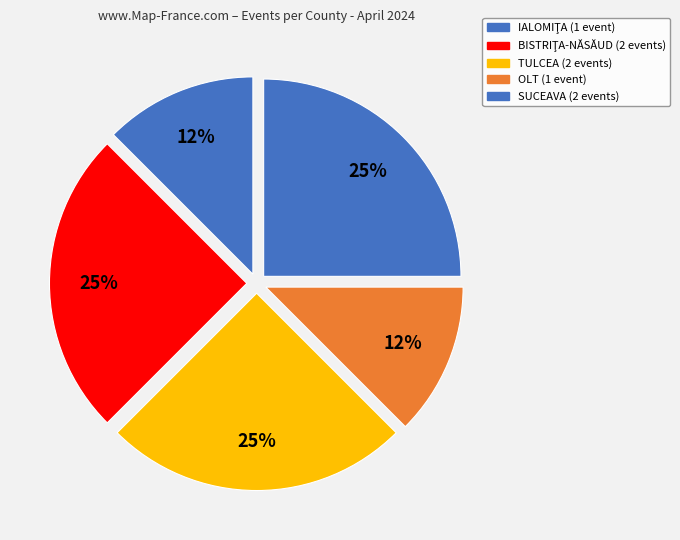

What is the total percentage of SUCEAVA and TULCEA?

50.0%